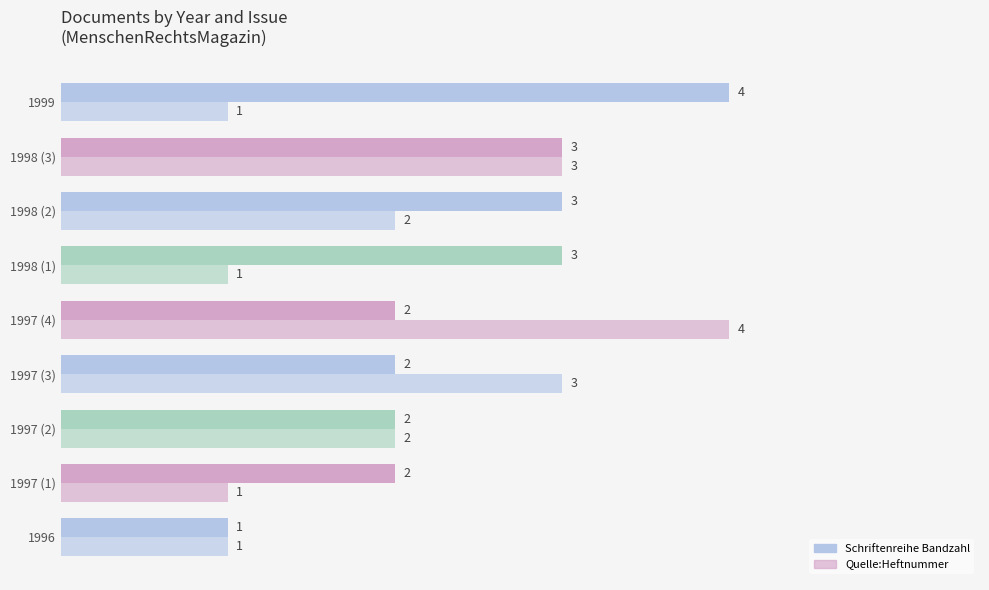

How many distinct data groups are displayed?

2